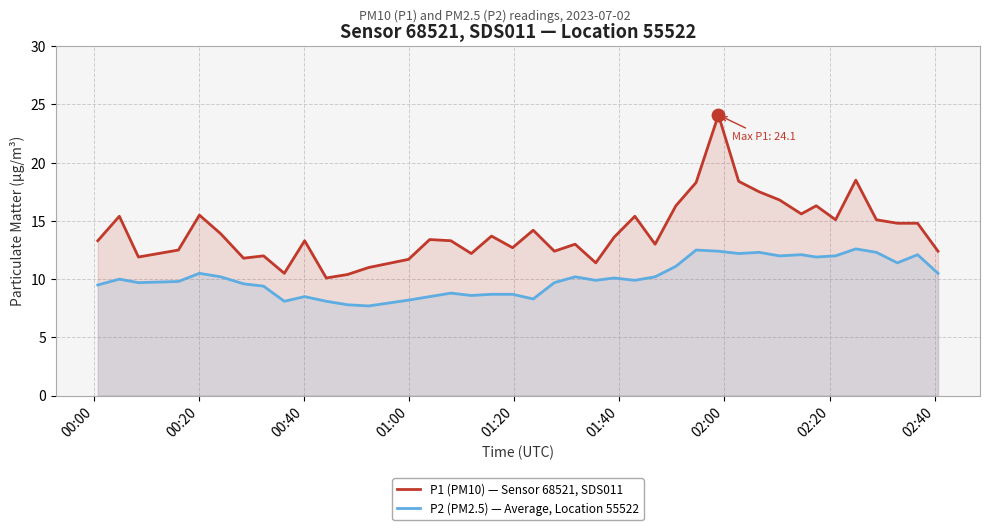

Which series reaches the maximum Y coordinate?

P1 (PM10) — Sensor 68521, SDS011